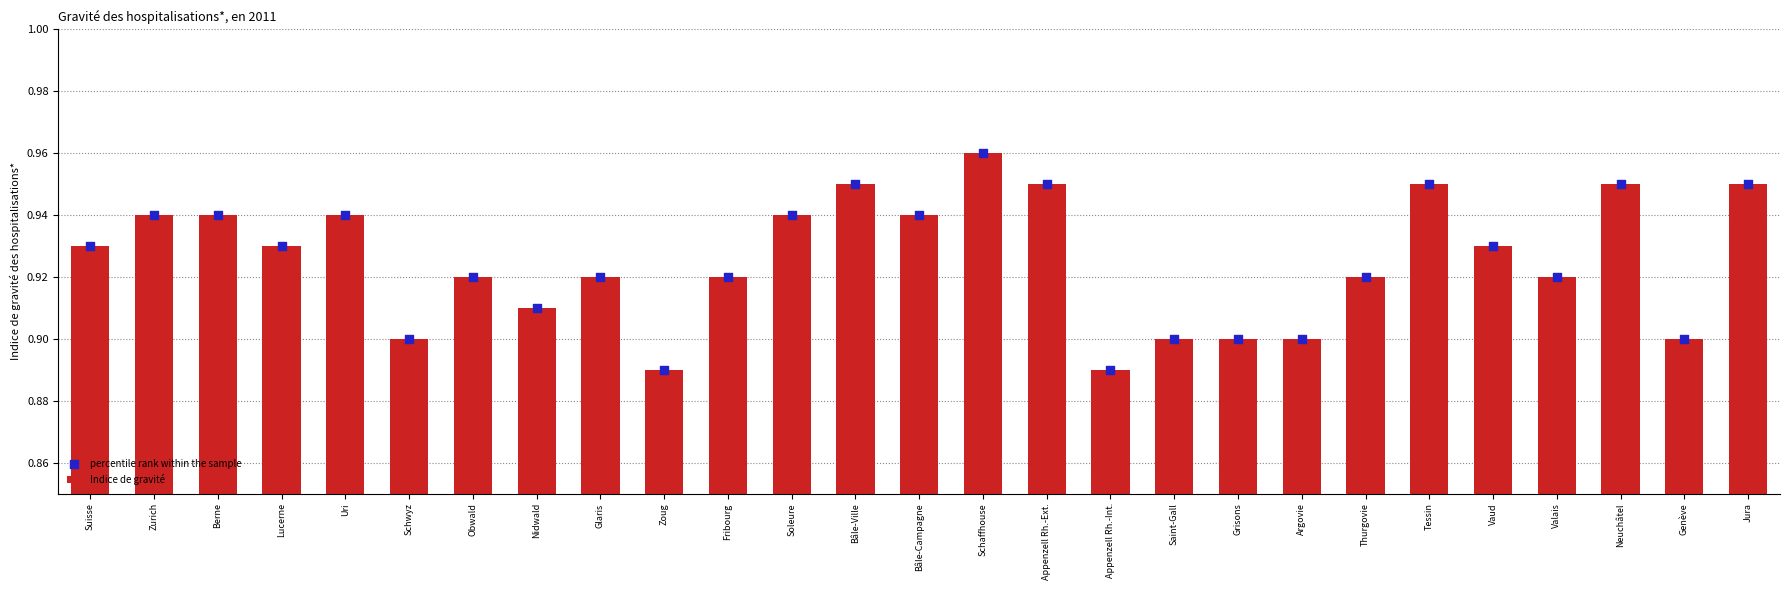

At how many categories does at least one series exceed 0?

27